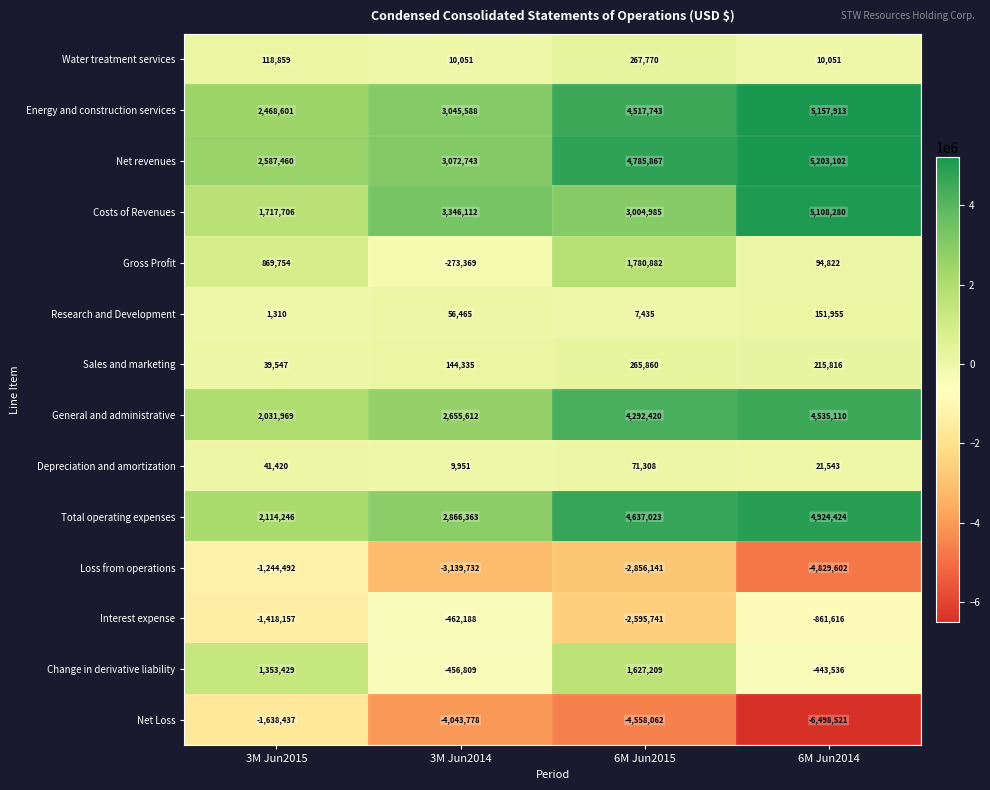

Read the Energy and construction services value at 3M Jun2014.

3045588